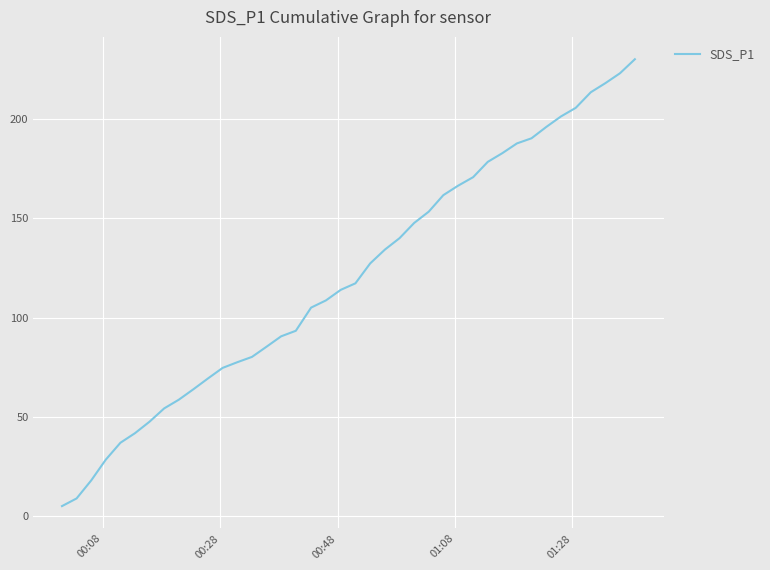

What is the difference between the maximum and minimum values?

224.6